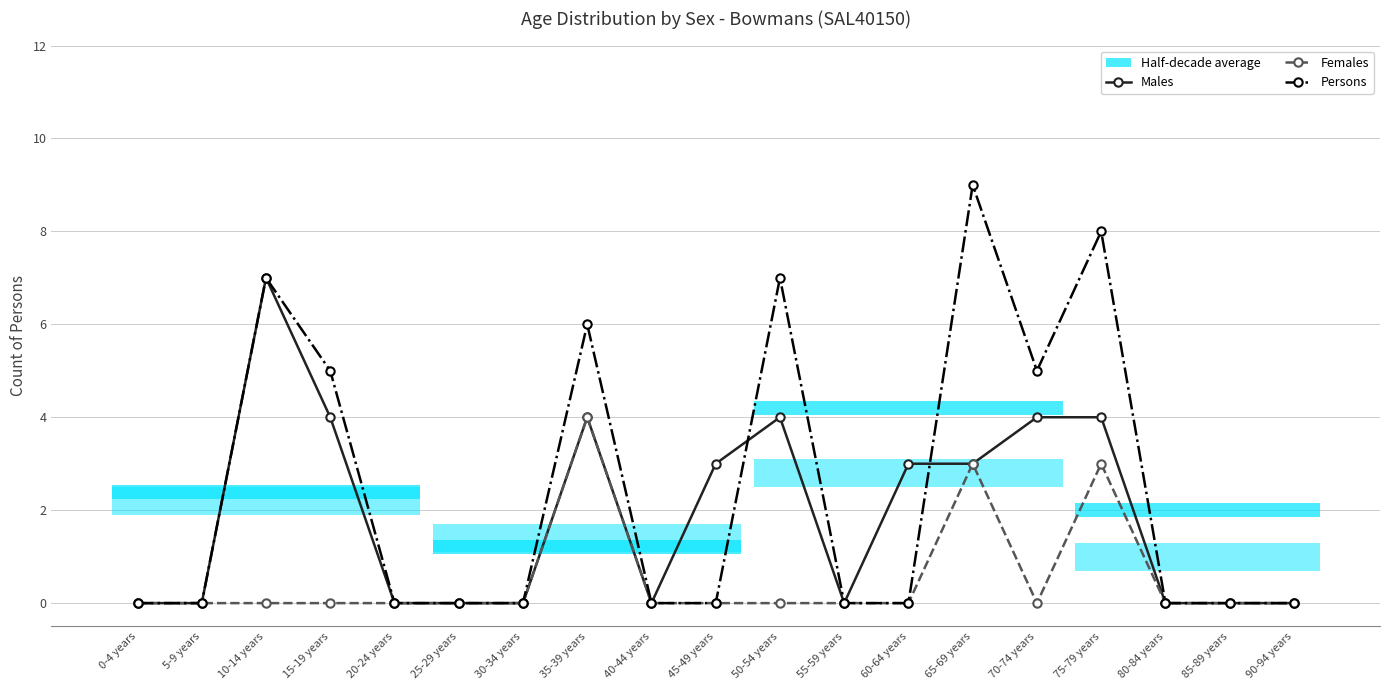

The value of Females at 30-34 years is 0. True or false?

True